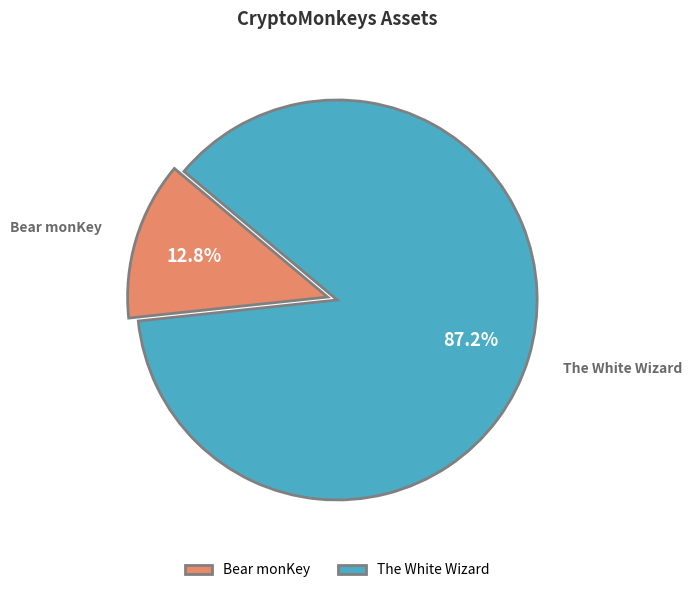

Count the number of slices in the pie.

2